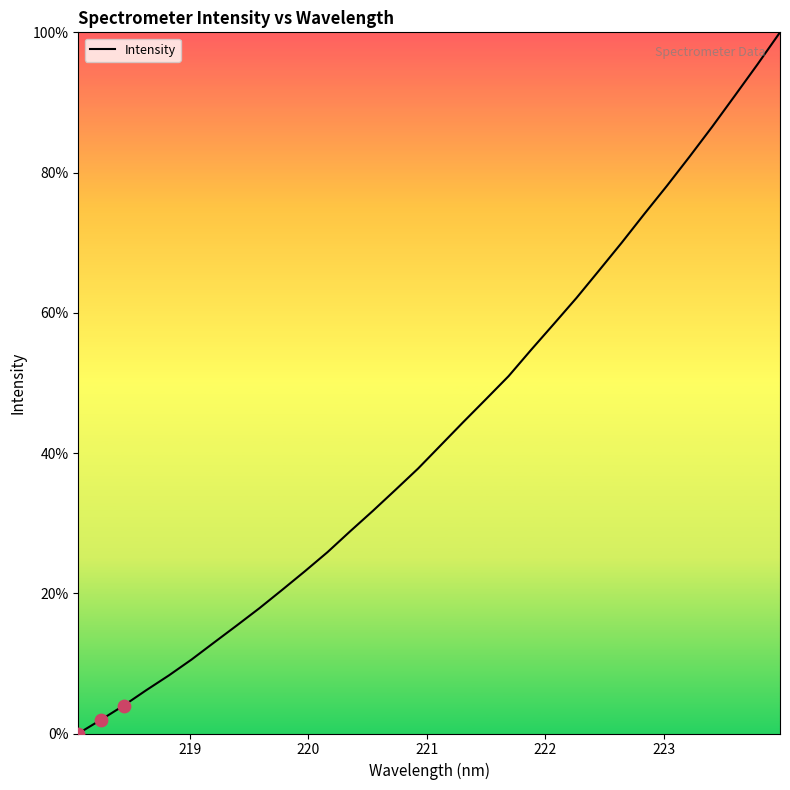

What is the maximum value shown in the chart?

100.0